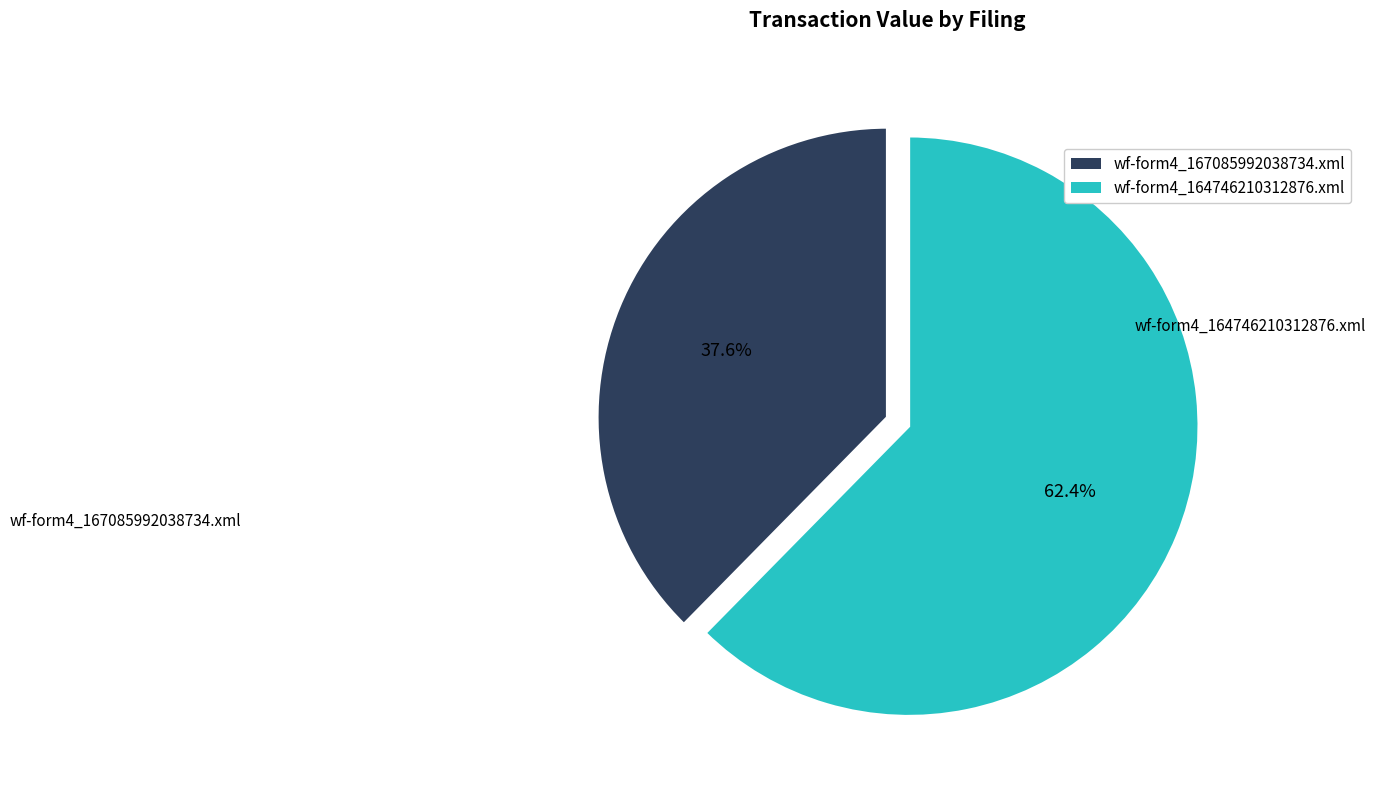

Rank the categories by value from lowest to highest.

wf-form4_167085992038734.xml, wf-form4_164746210312876.xml